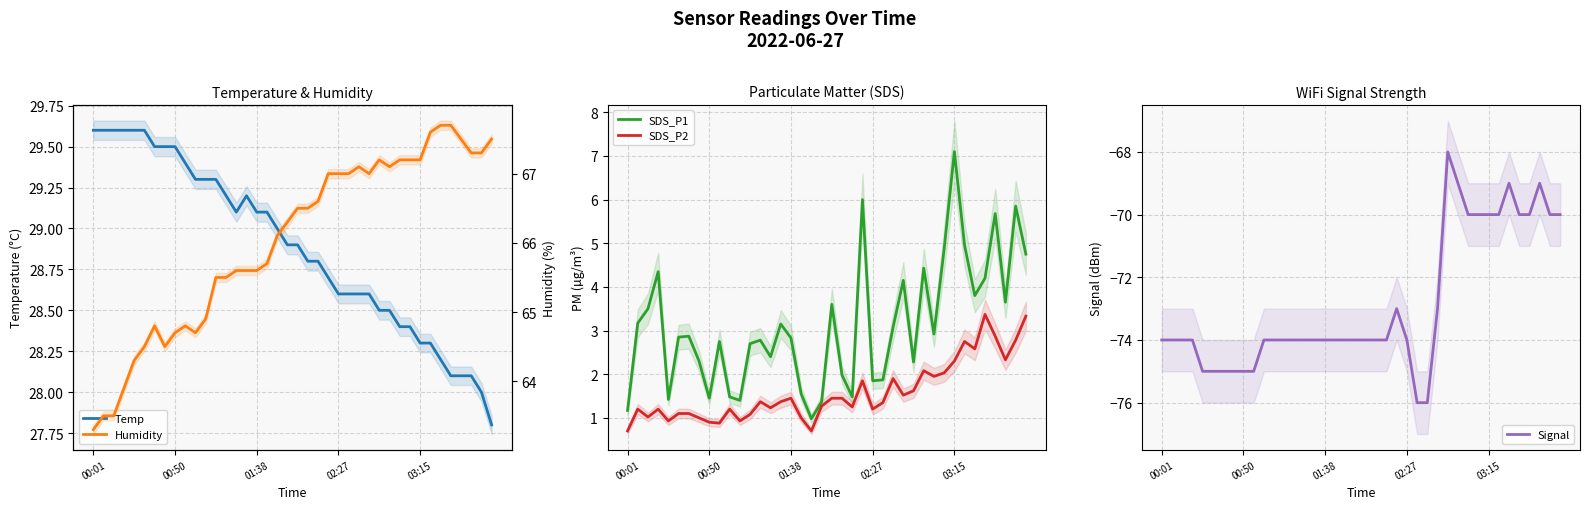

Which series has the widest spread of values?

Signal